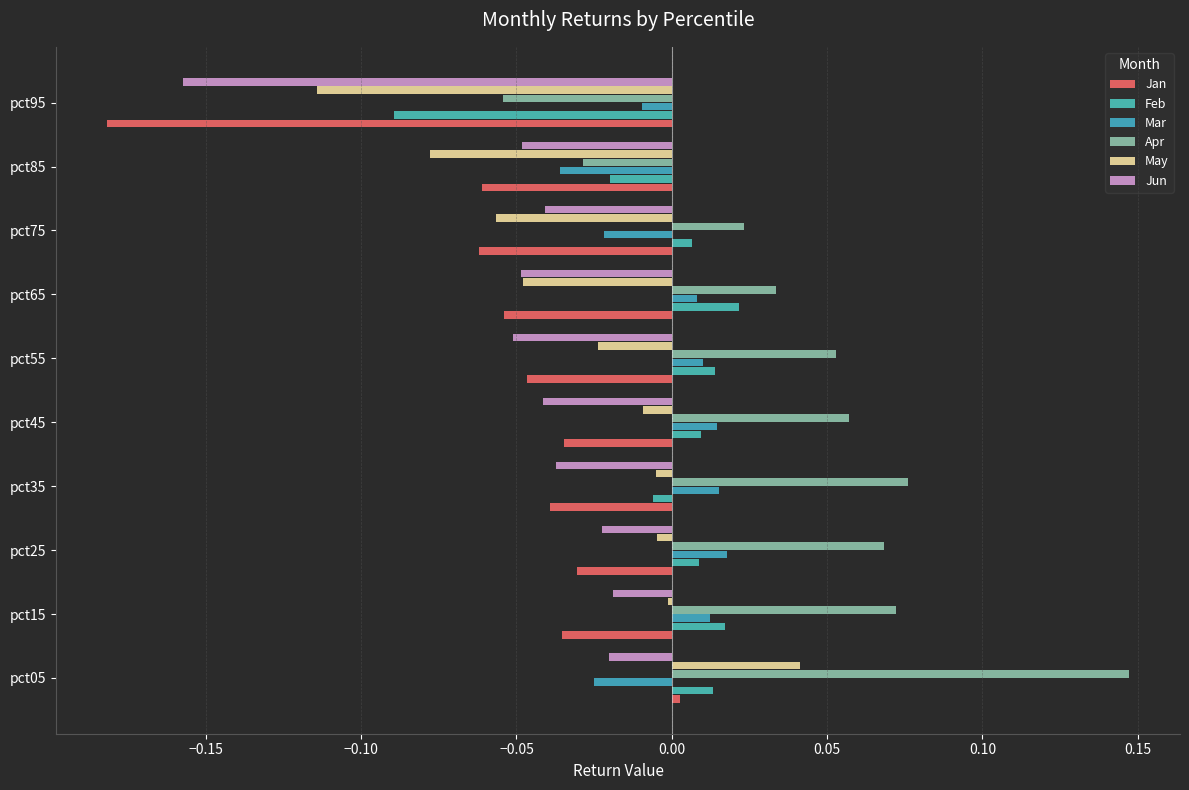

What are all the series names shown in the legend?

Jan, Feb, Mar, Apr, May, Jun